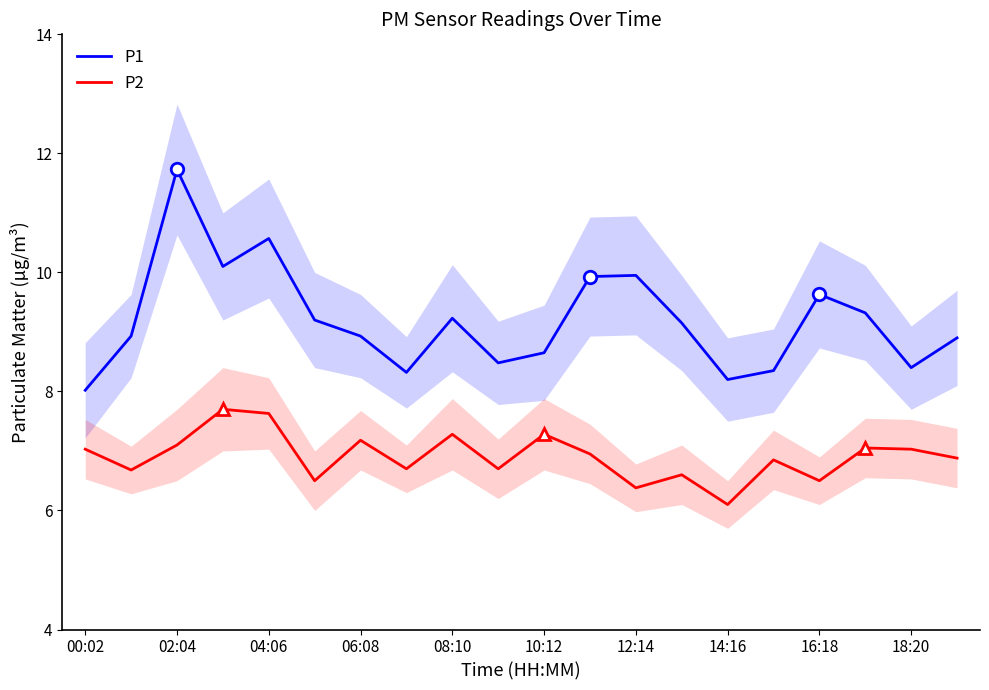

True or false: P2 and P1 cross at least once.

False